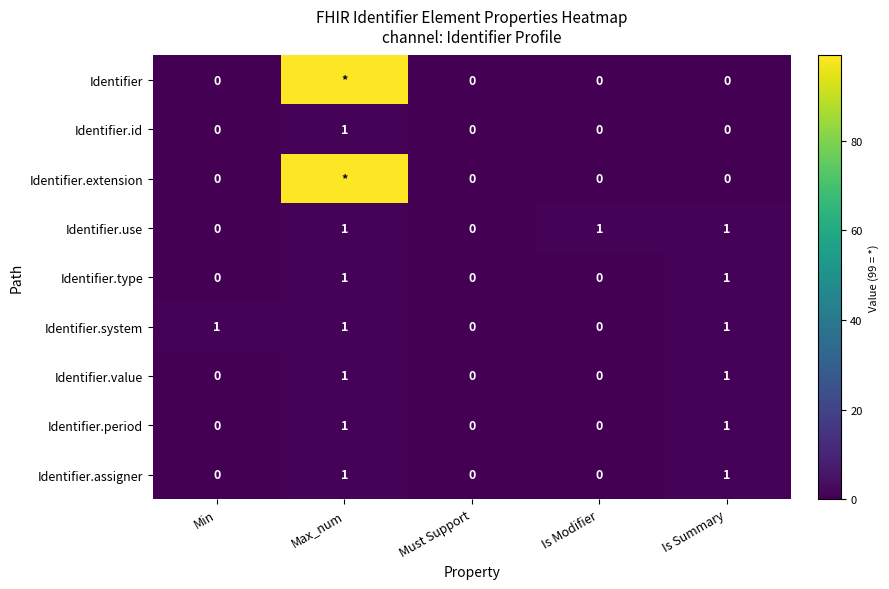

How many Identifier.value values are between 0 and 1?

5